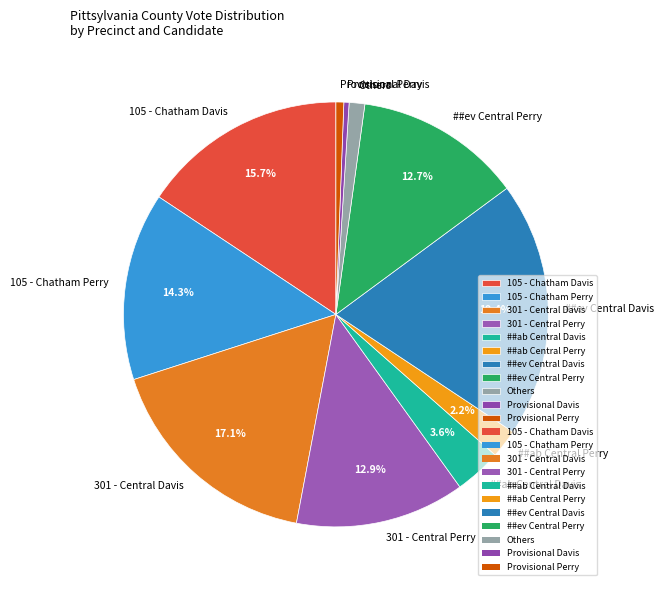

Combined, do Others and 301 - Central Davis account for over 50%?

No